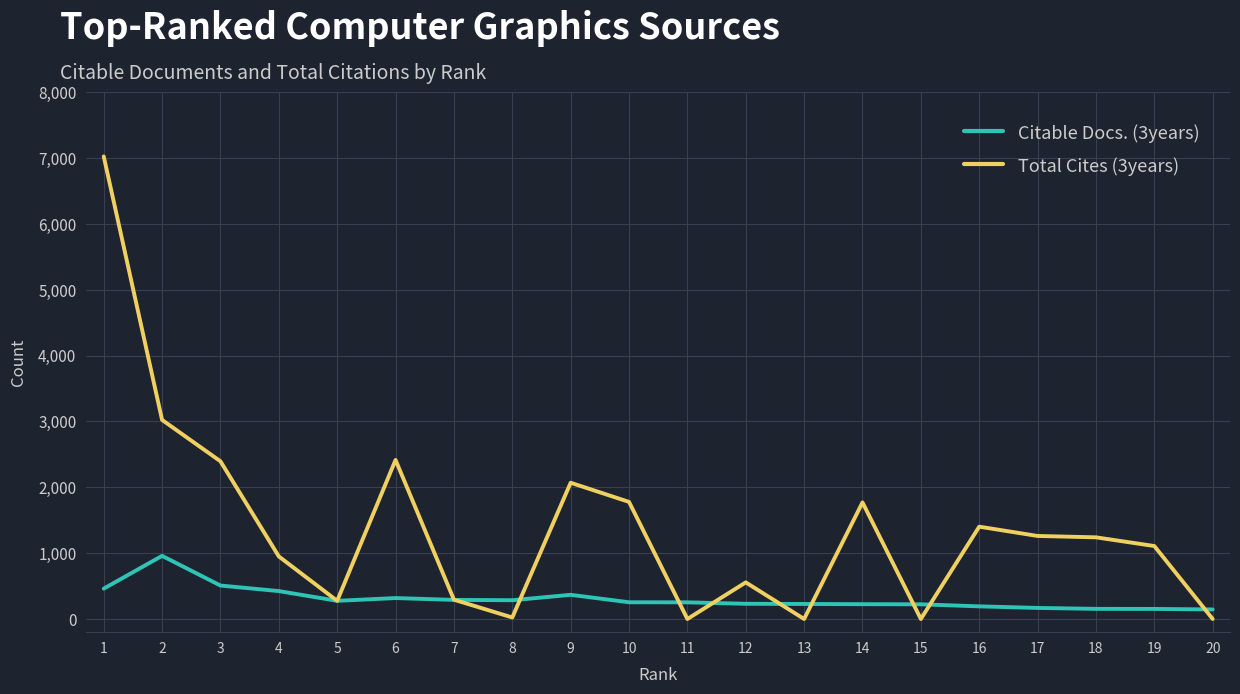

What is the average value of the Total Cites (3years) series?

1379